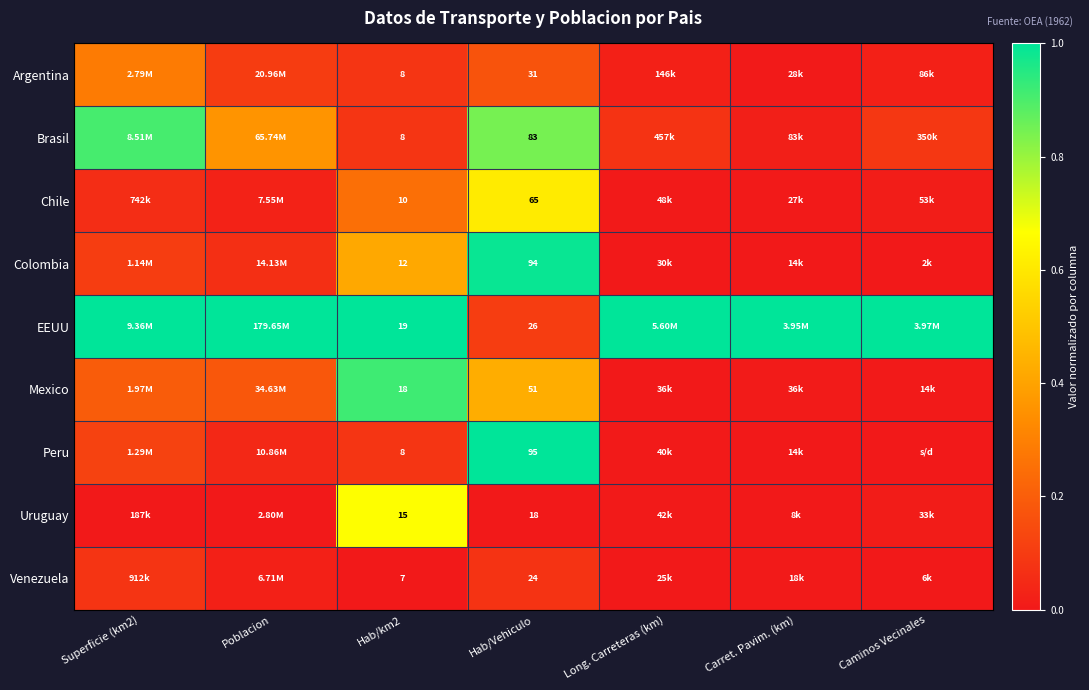

The value of Brasil at Hab/Vehiculo is 1.4. True or false?

False